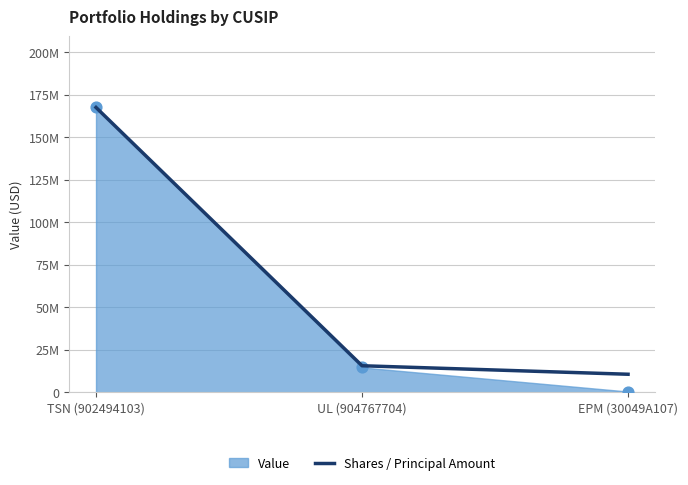

Between UL (904767704) and EPM (30049A107), which is larger?

UL (904767704)